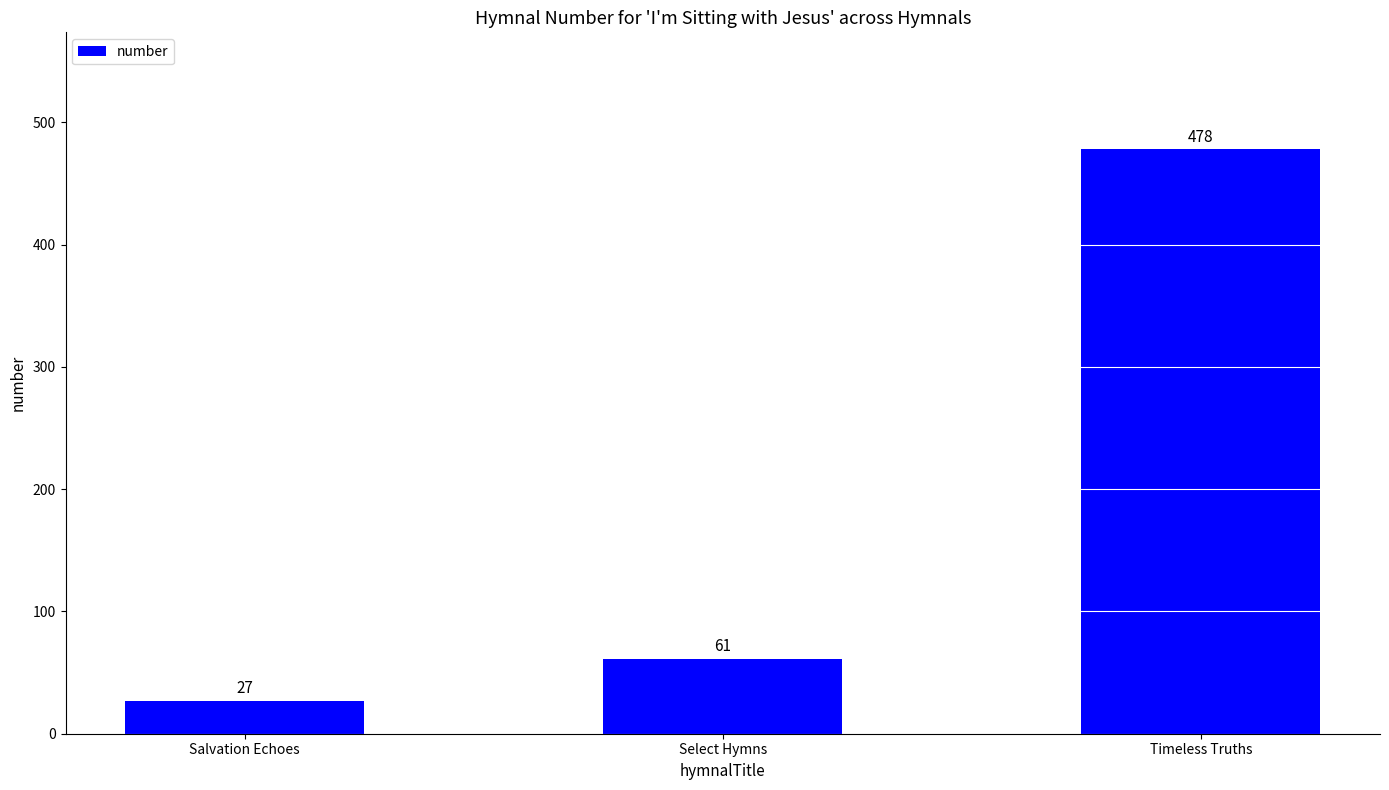

What value does the data have at Timeless Truths?

478